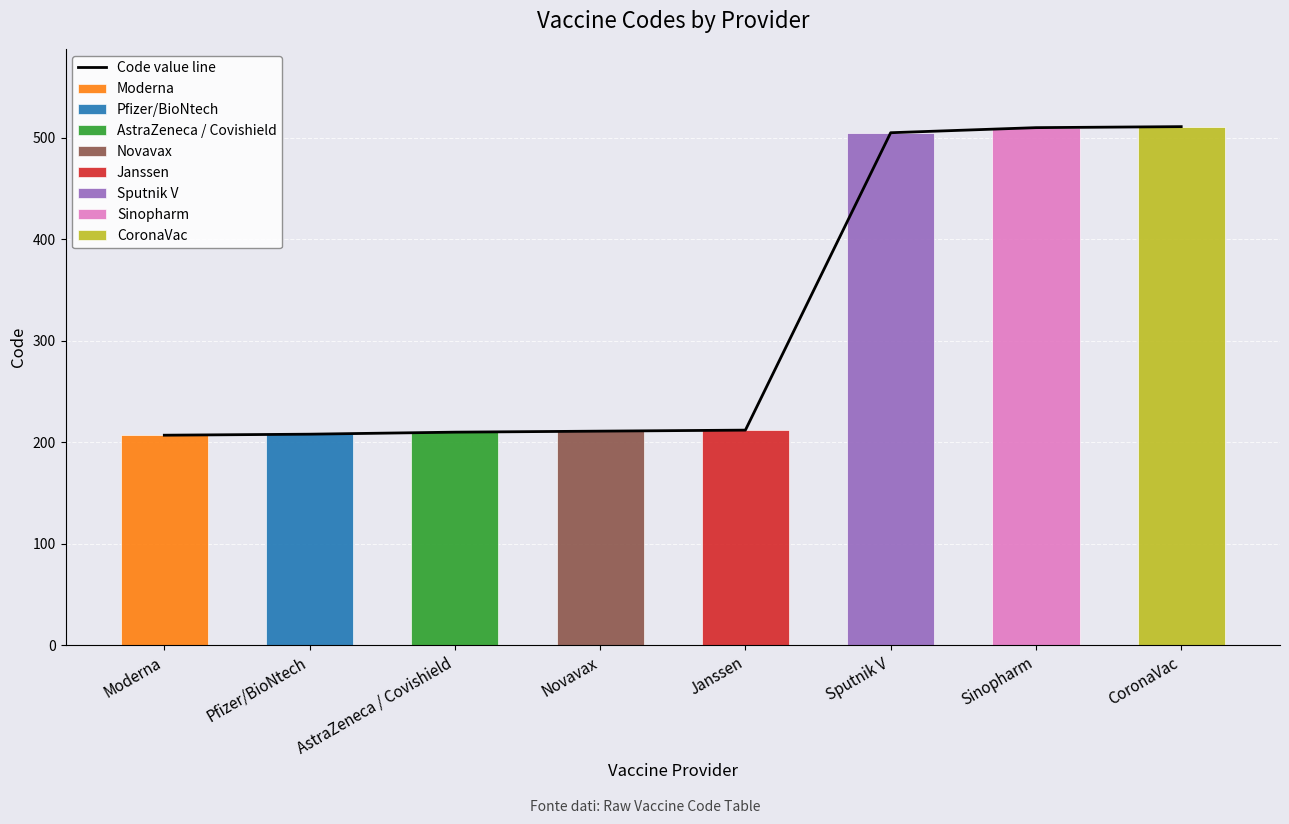

Count the number of categories in the chart.

8